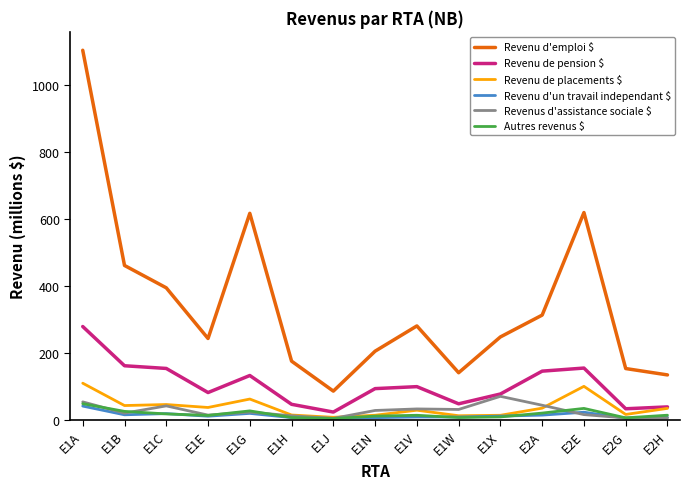

What is the lowest value of the Revenu d'emploi $ series?

85.9